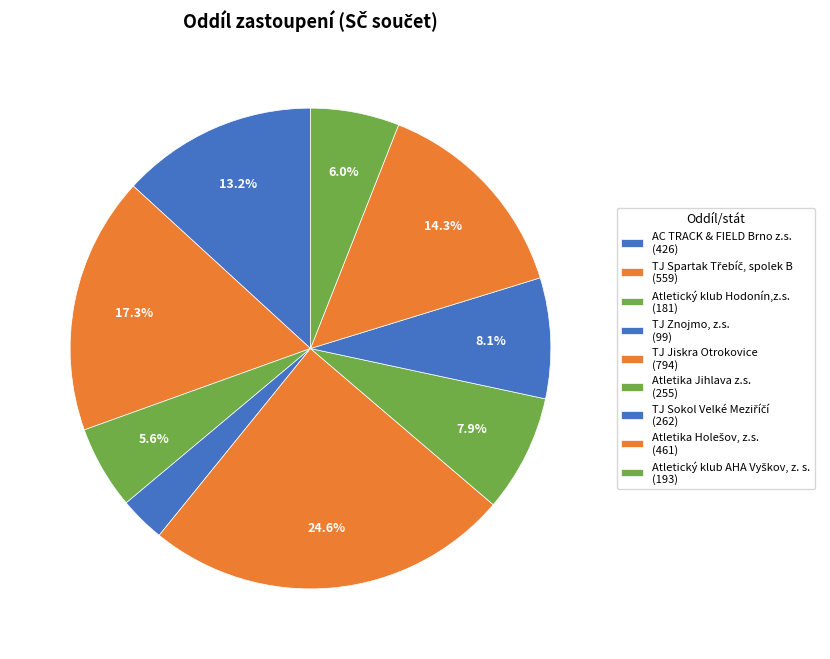

What is the smallest slice in the pie chart?

TJ Znojmo, z.s.